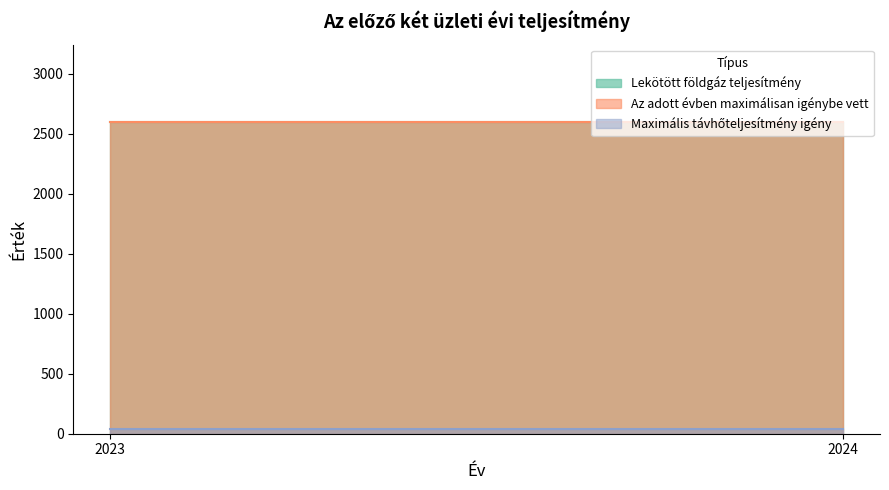

List the labels in order of Lekötött földgáz teljesítmény value, largest first.

2023, 2024